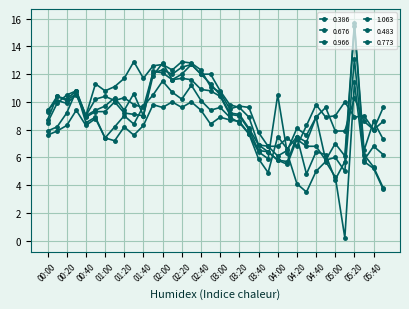

What is the minimum value for 1.063?

6.8